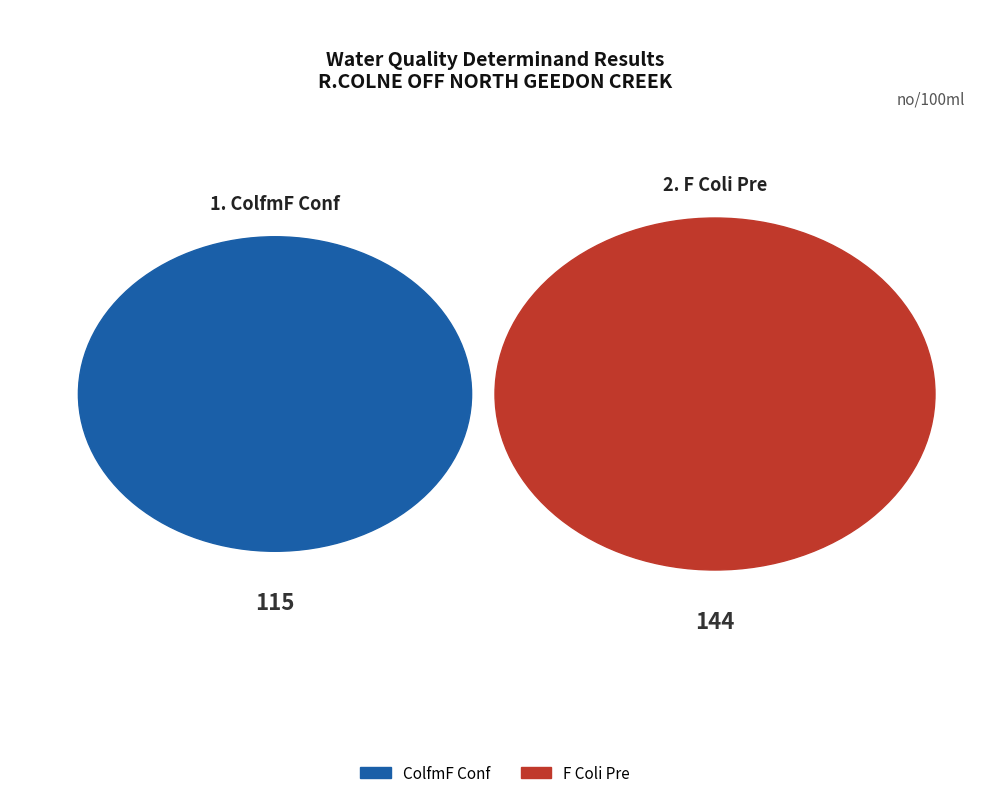

To the nearest percent, what percentage of the pie is F Coli Pre?

56%